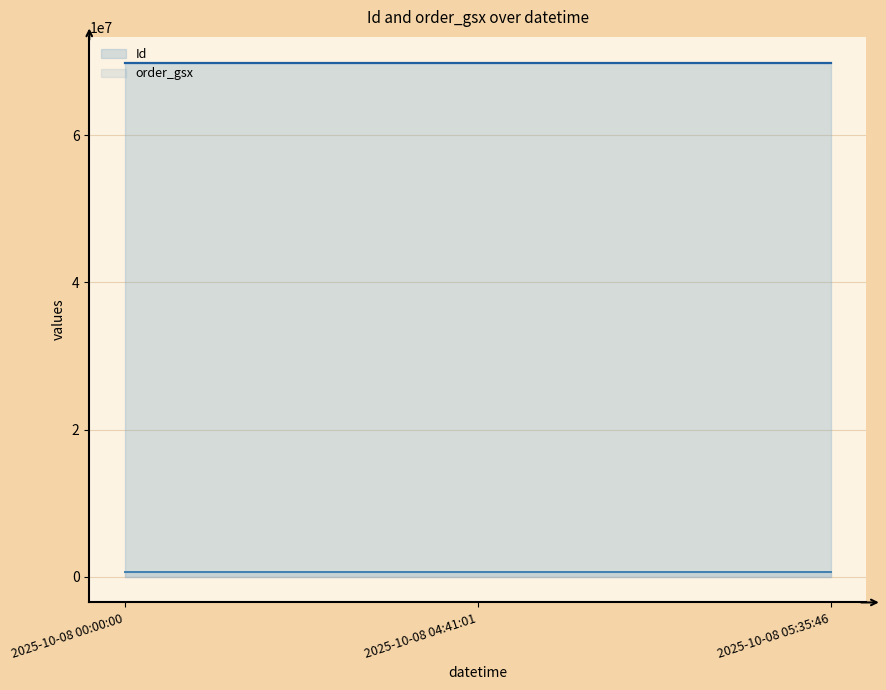

At how many categories does at least one series exceed 67800048?

3